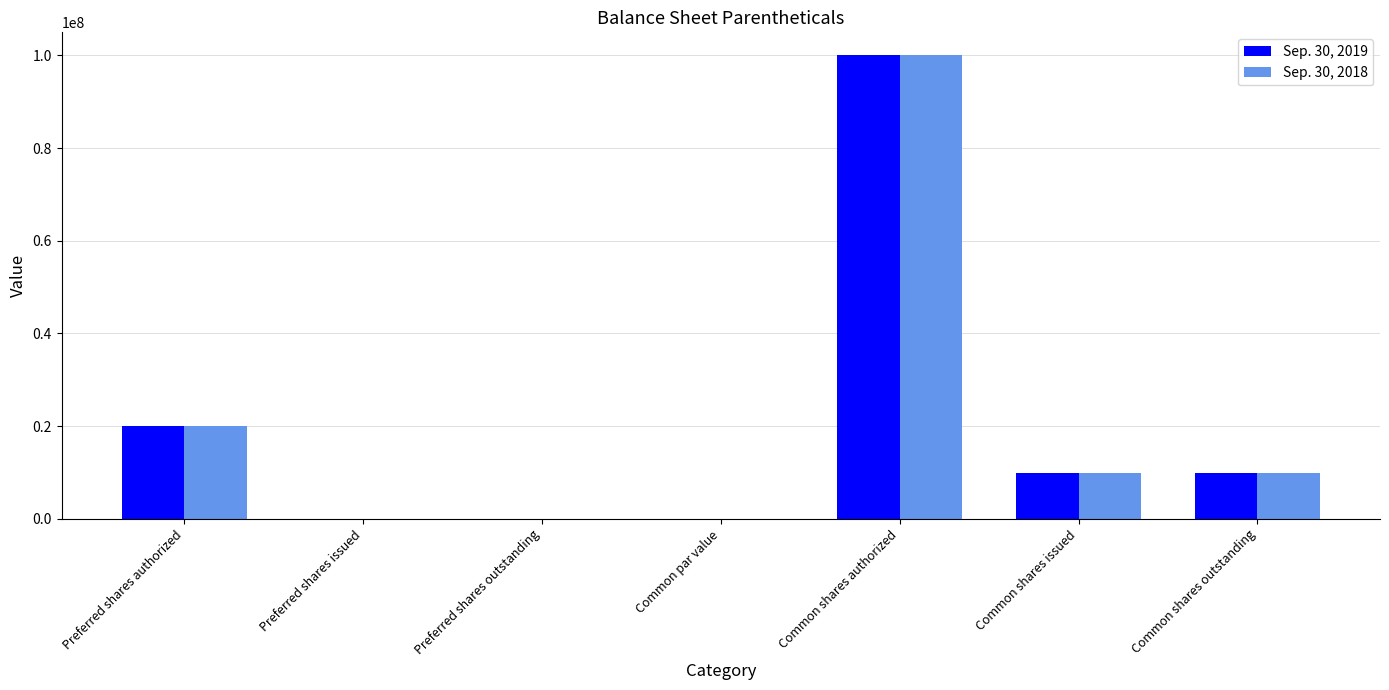

What is the greatest value displayed?

100000000.0